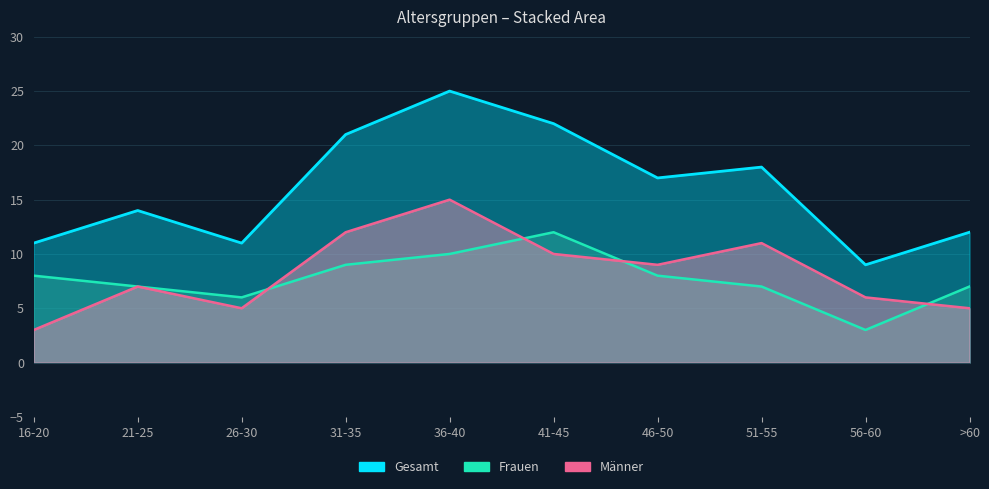

Where is Gesamt nearest to the value 17?

46-50